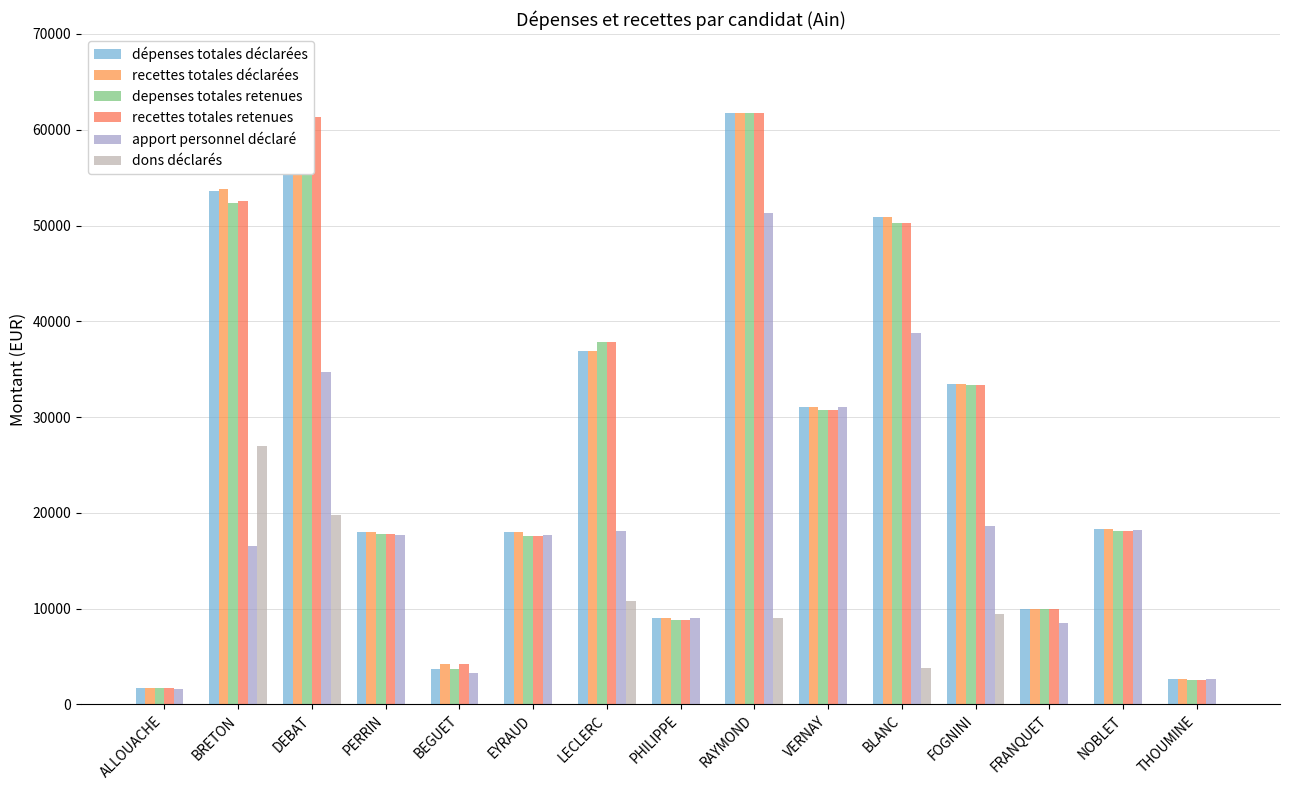

How many bars are there in each group?

6